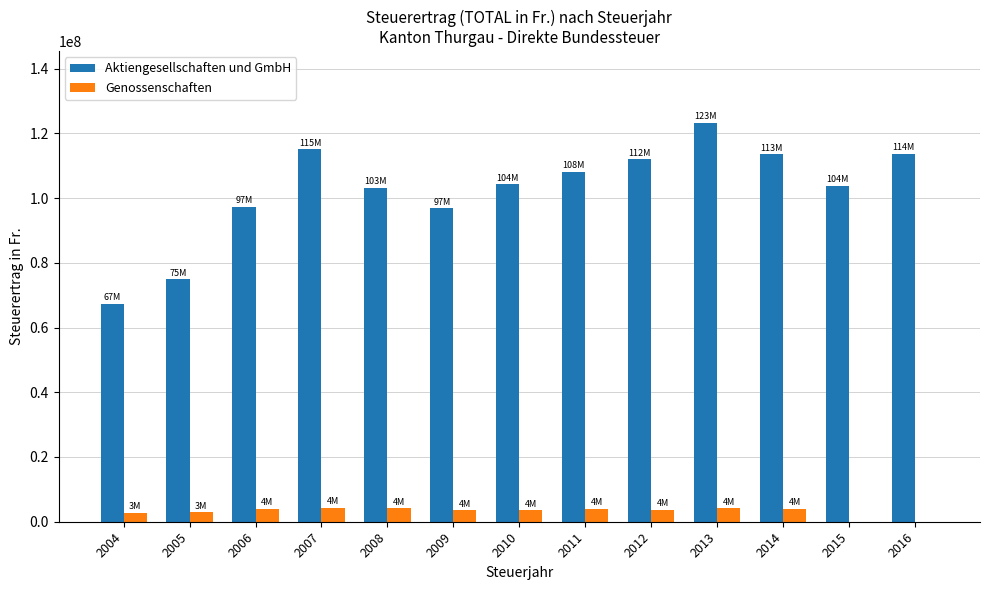

The value of Aktiengesellschaften und GmbH at 2006 is 97299054. True or false?

True